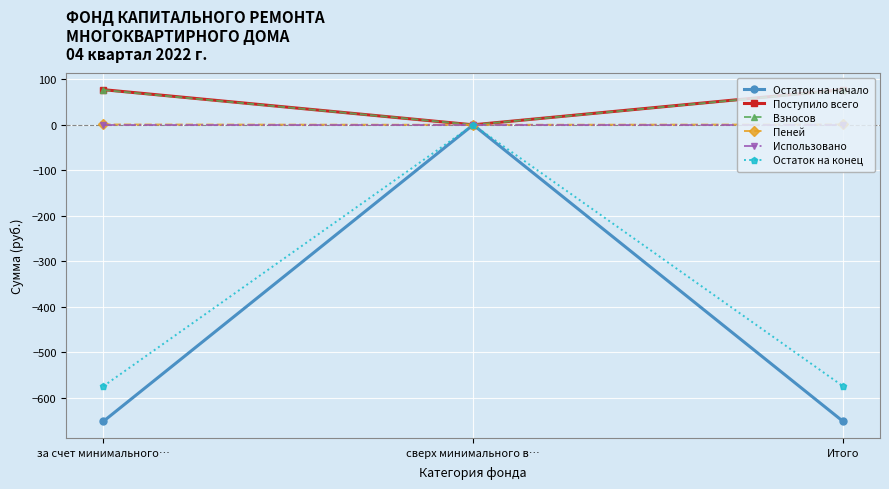

What is the value of the Поступило всего point at the 1st from the left?

77.3